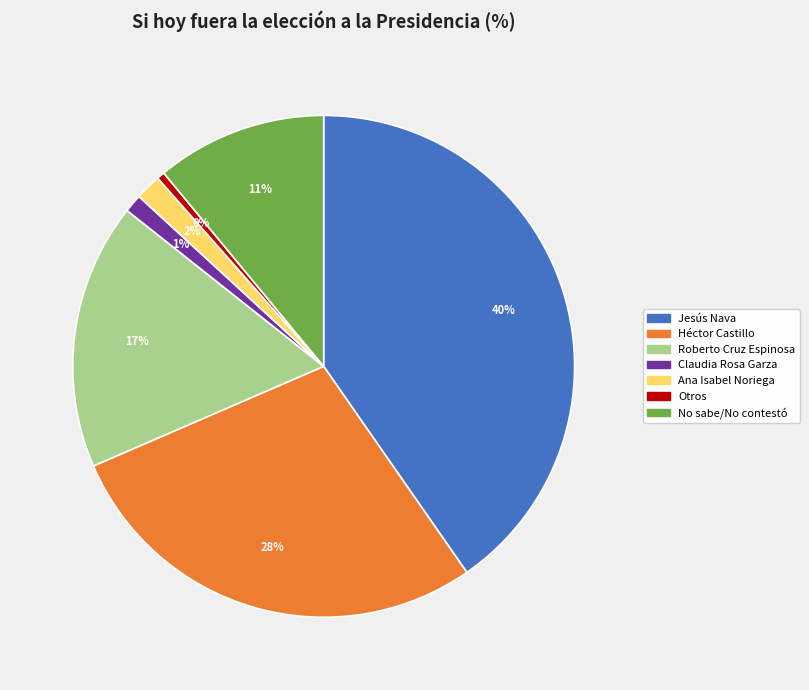

To the nearest percent, what portion does Roberto Cruz Espinosa represent?

17%